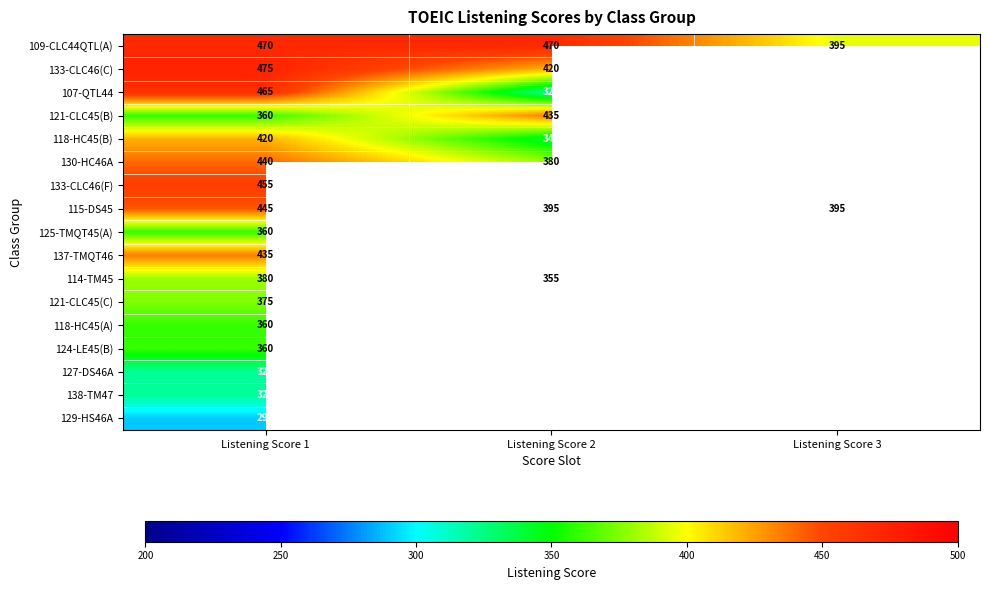

Between Listening Score 3 and Listening Score 2, which is larger?

Listening Score 2